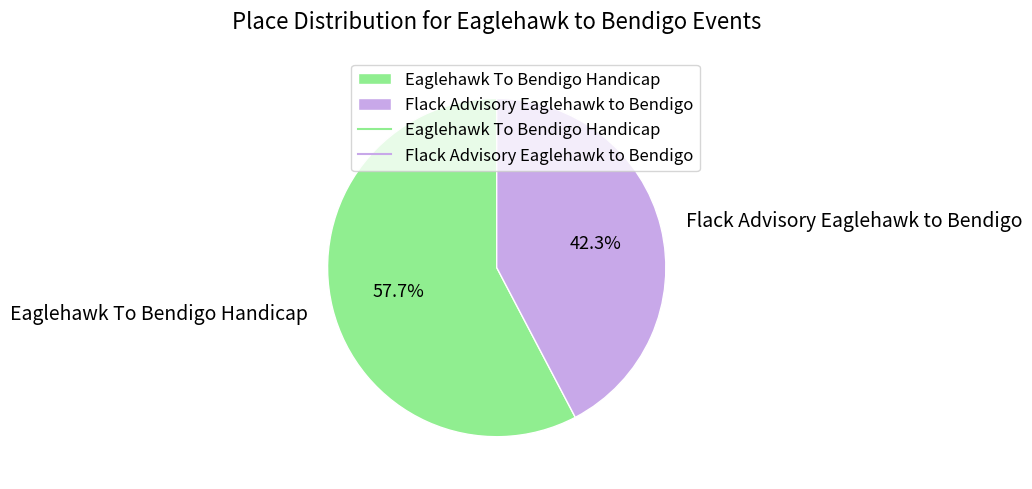

To the nearest percent, what is the combined percentage of Flack Advisory Eaglehawk to Bendigo and Eaglehawk To Bendigo Handicap?

100%